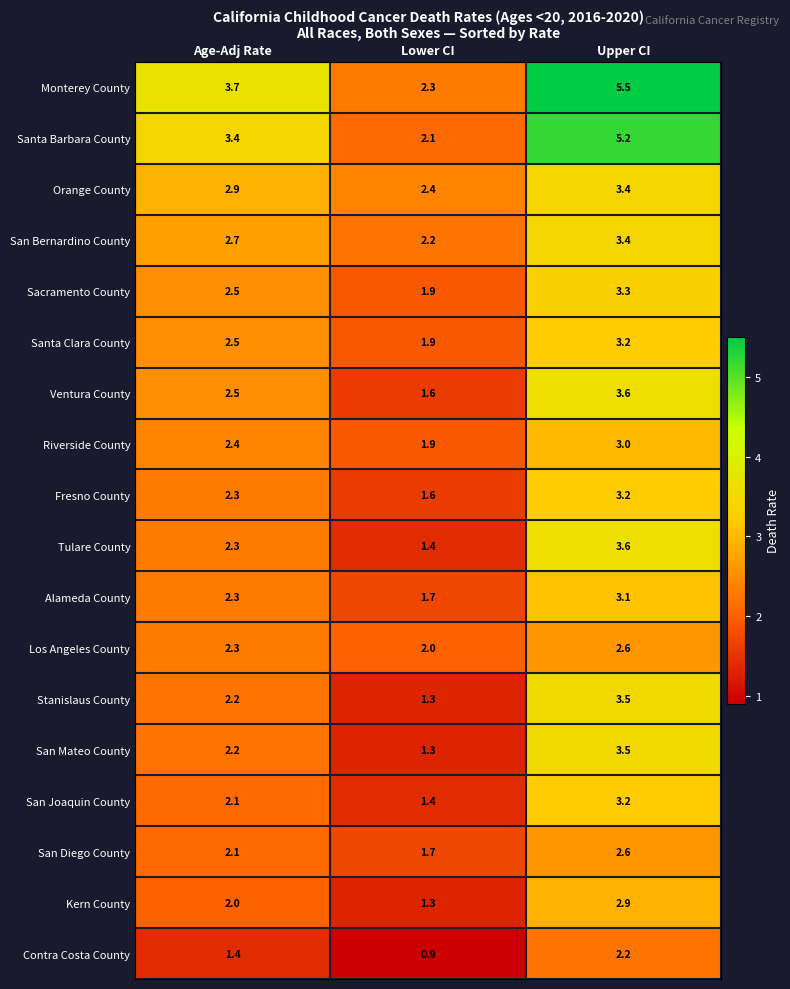

Read the Riverside County value at Lower CI.

1.9